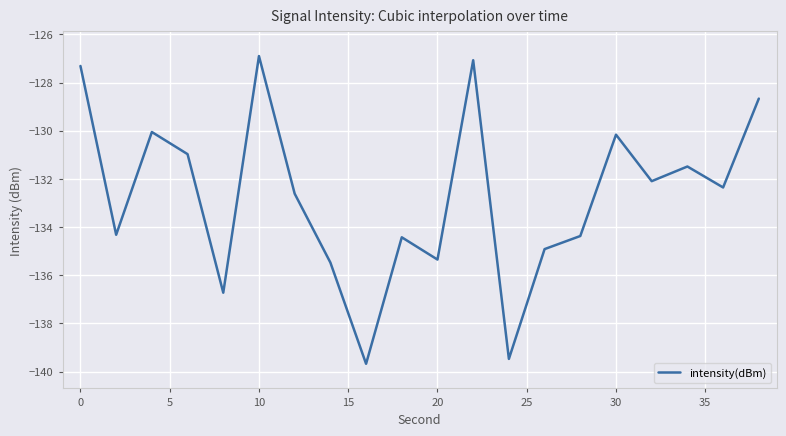

What is the difference between the maximum and minimum values?

12.8